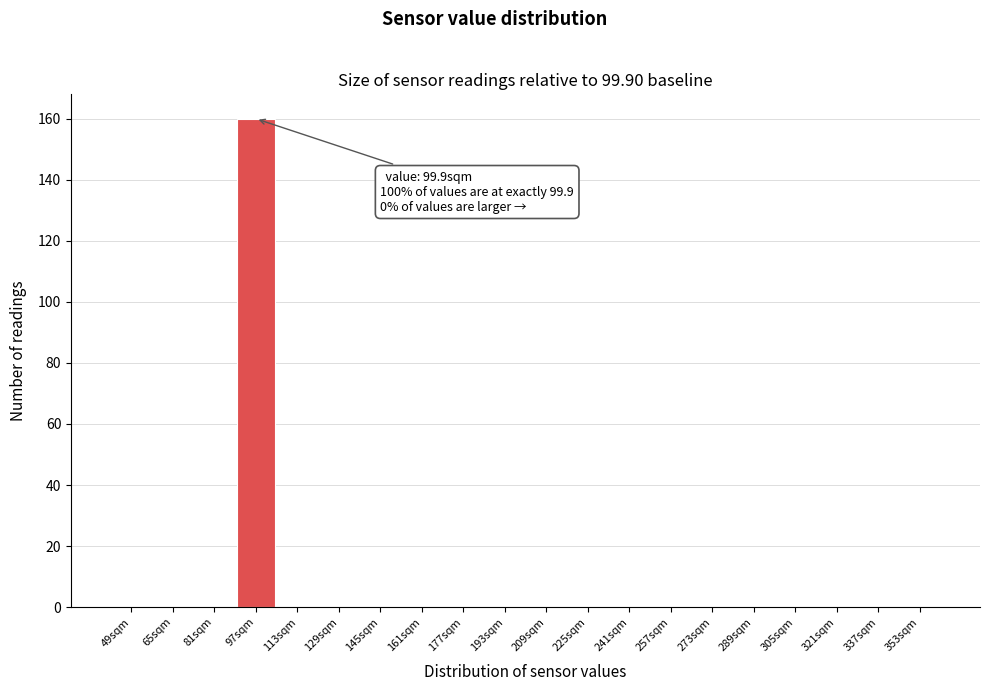

Reading right to left, transcribe all the data shown in this chart.

353sqm=0	337sqm=0	321sqm=0	305sqm=0	289sqm=0	273sqm=0	257sqm=0	241sqm=0	225sqm=0	209sqm=0	193sqm=0	177sqm=0	161sqm=0	145sqm=0	129sqm=0	113sqm=0	97sqm=160	81sqm=0	65sqm=0	49sqm=0